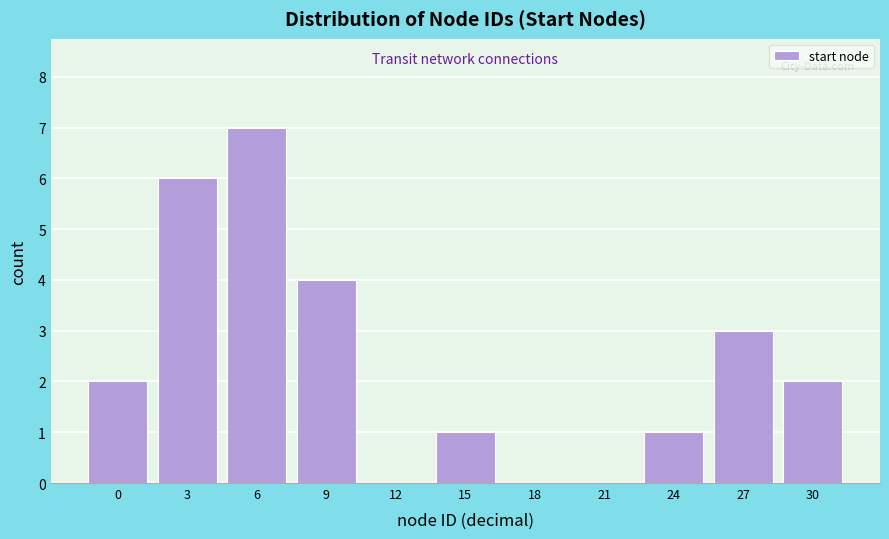

Reading left to right, list all the values displayed in this chart.

0=2	3=6	6=7	9=4	12=0	15=1	18=0	21=0	24=1	27=3	30=2